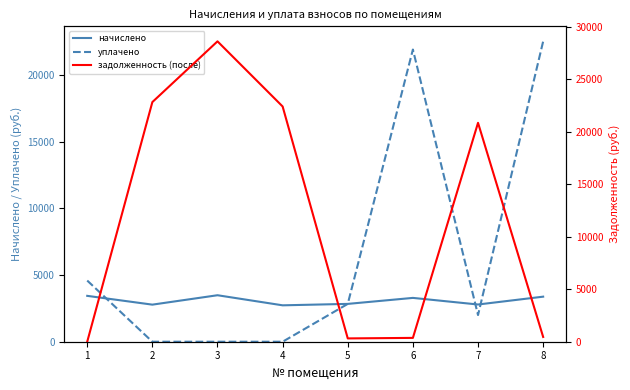

At 5, list the series in order from largest to smallest.

начислено, уплачено, задолженность (после)